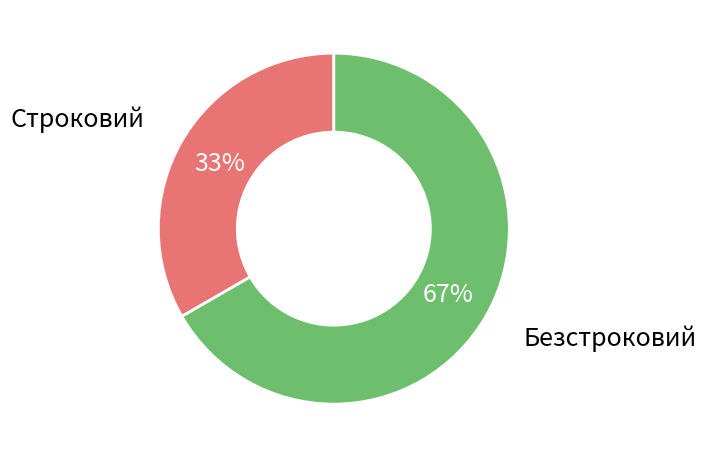

To the nearest percent, what is the combined percentage of Строковий and Безстроковий?

100%